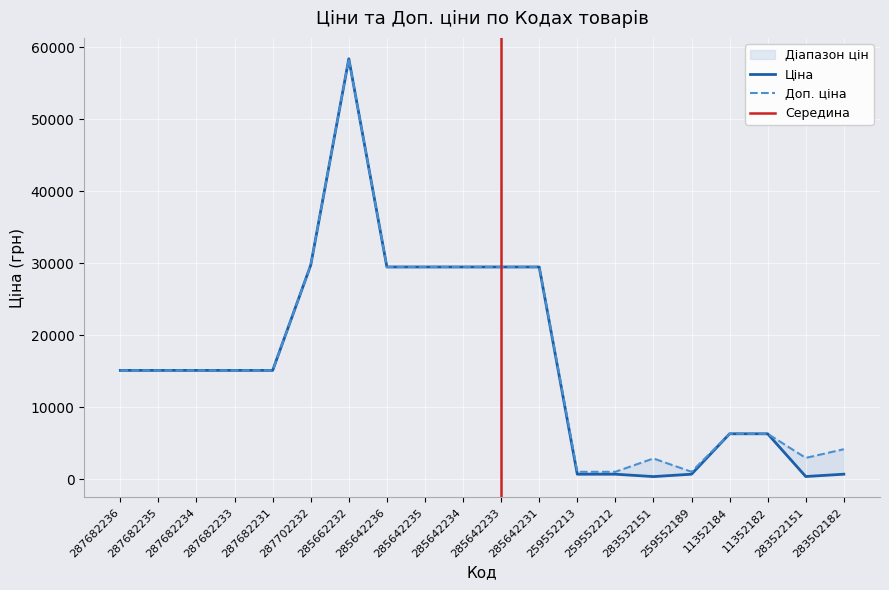

Where is Ціна nearest to the value 29393?

285642236